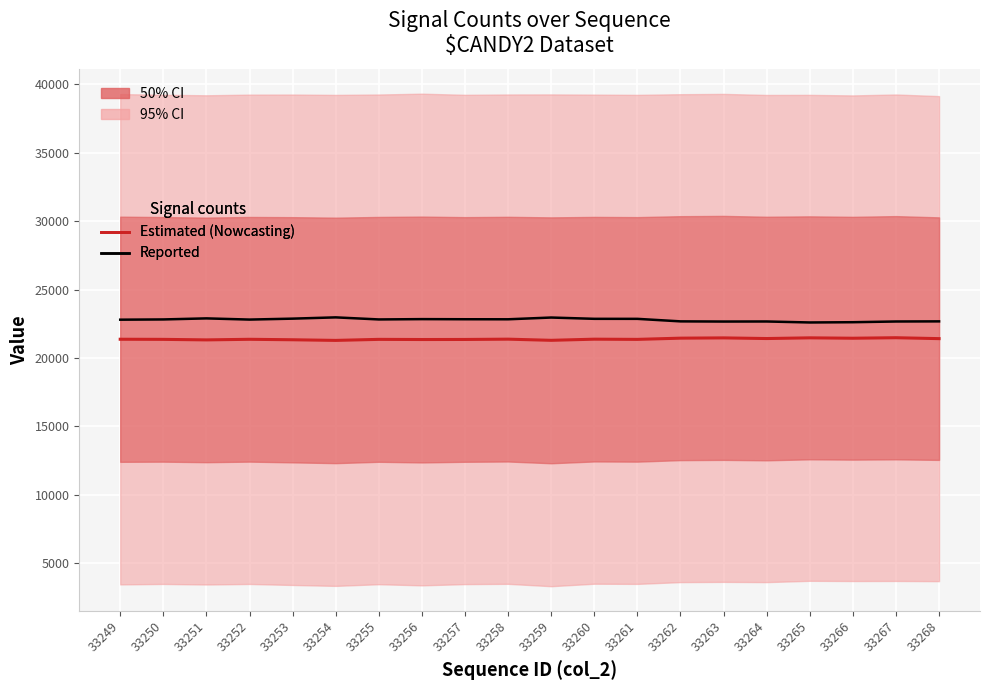

What is the value of the Reported point at the 20th from the left?

22674.0